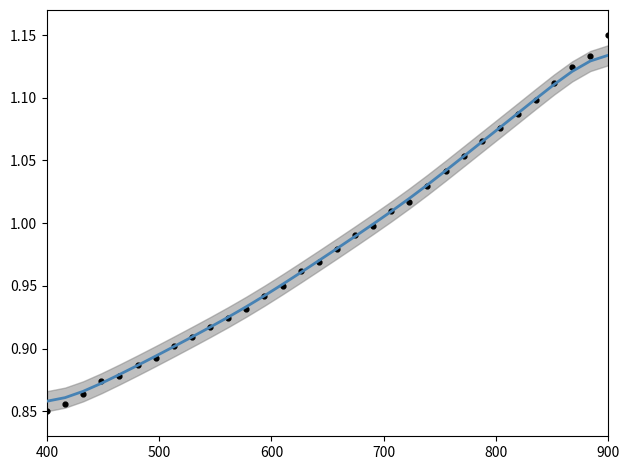

Which series has the largest total across all categories?

Smoothed